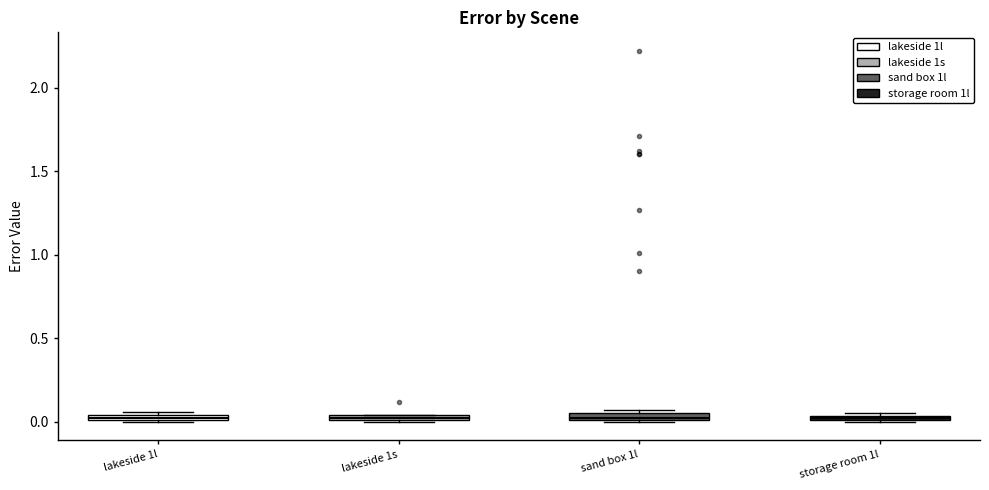

Where is the upper edge of the box for lakeside 1s on the y-axis? The values are not printed on the chart, so give them approximately, as read against the axis.

0.05